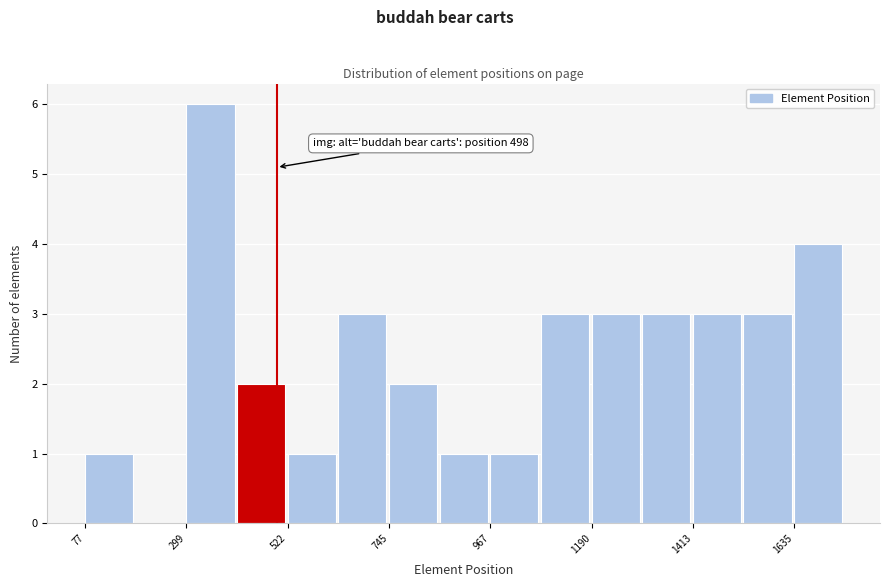

Around what value on the x-axis is the tallest bar? Give the approximate position of its centre, as read against the axis.

350